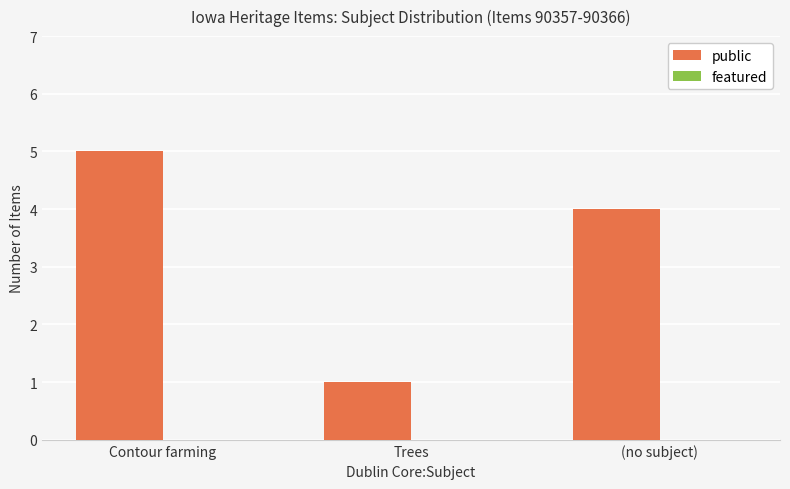

How many distinct data groups are displayed?

1